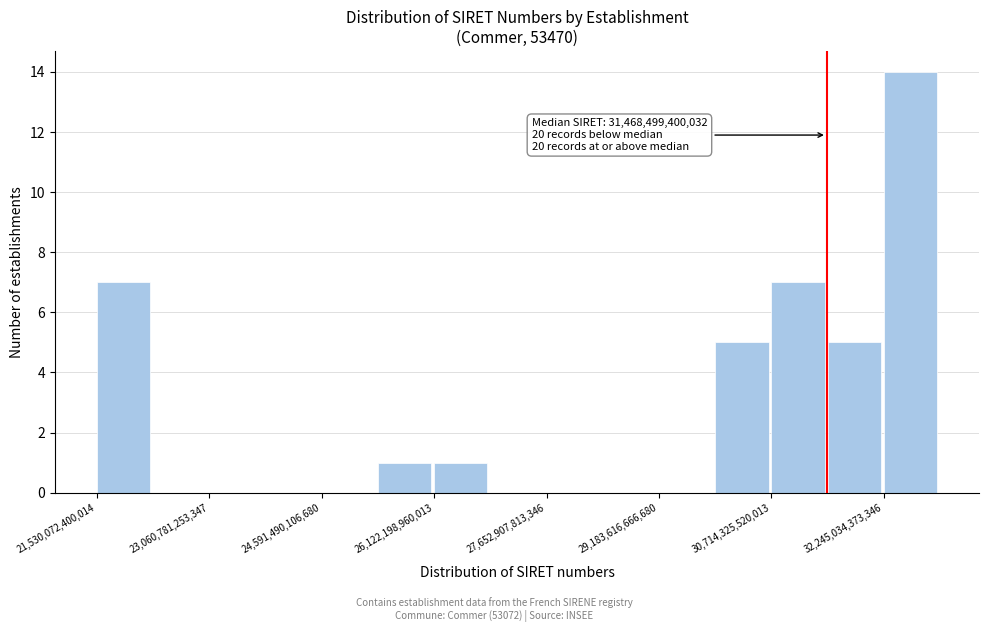

Read against the x-axis, roughly where is the centre of the tallest bar?

32600000000000